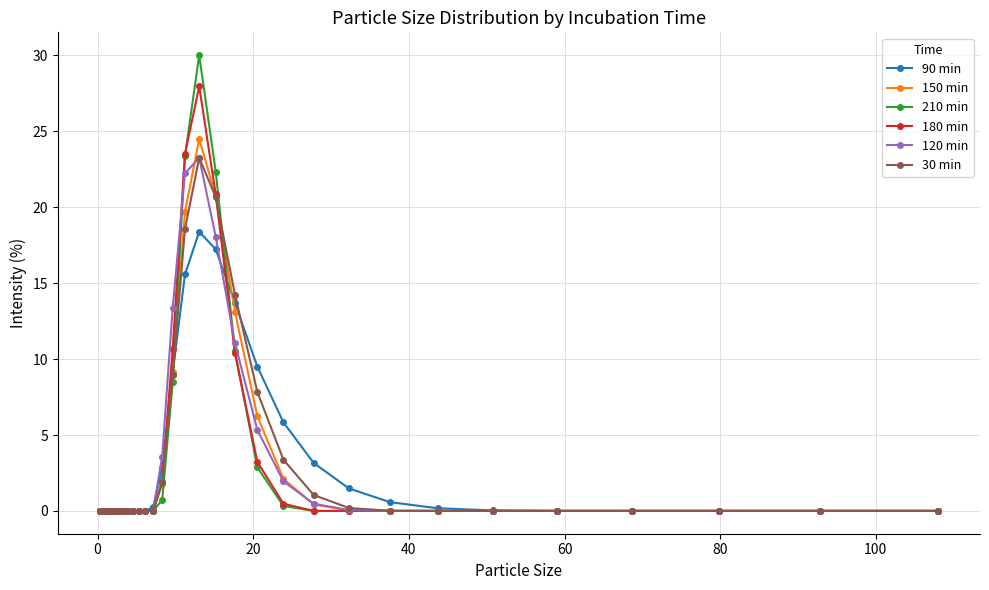

What is the maximum value shown in the chart?

30.0